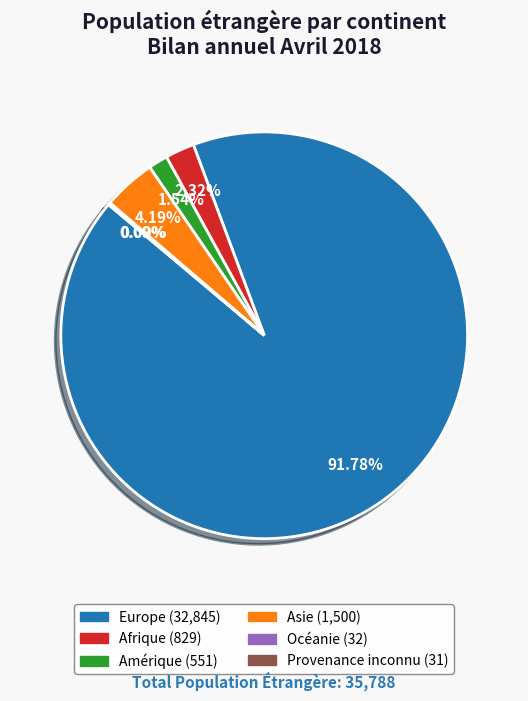

What is the largest slice in the pie chart?

Europe